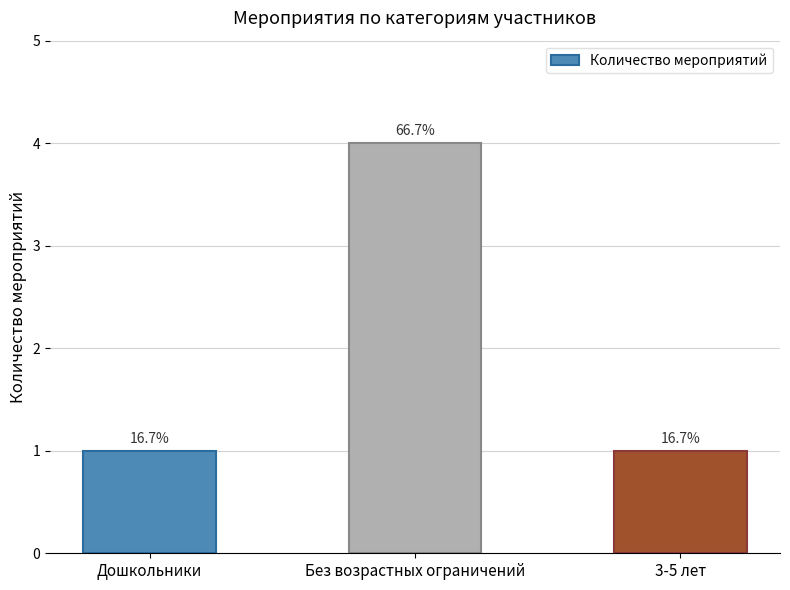

Does the chart contain any negative values?

No